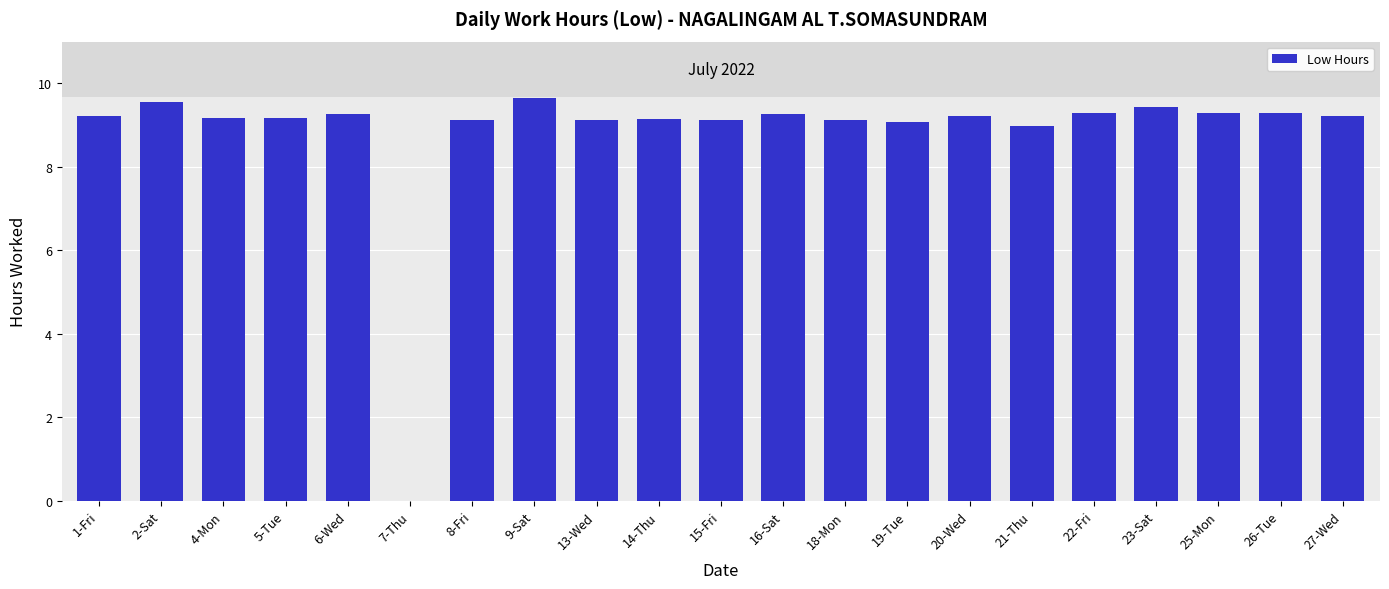

How many categories are shown in the chart?

21